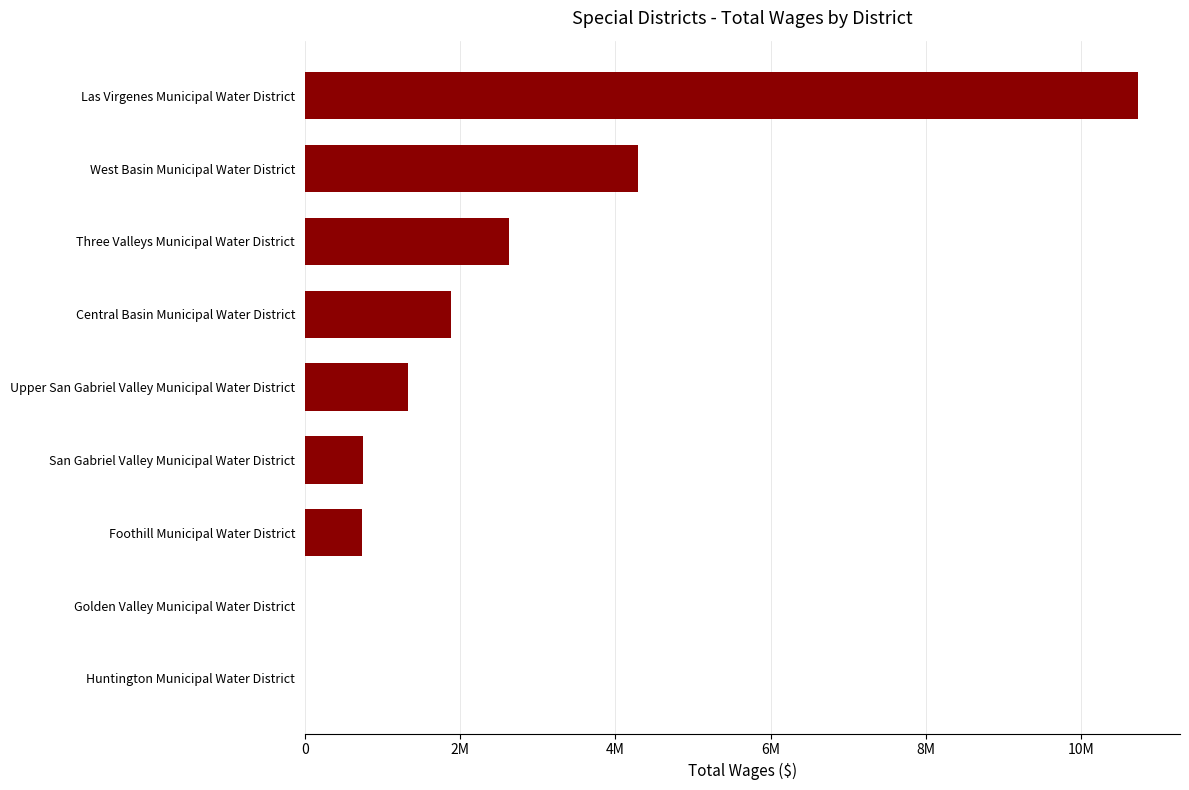

What is the average value?

2484135